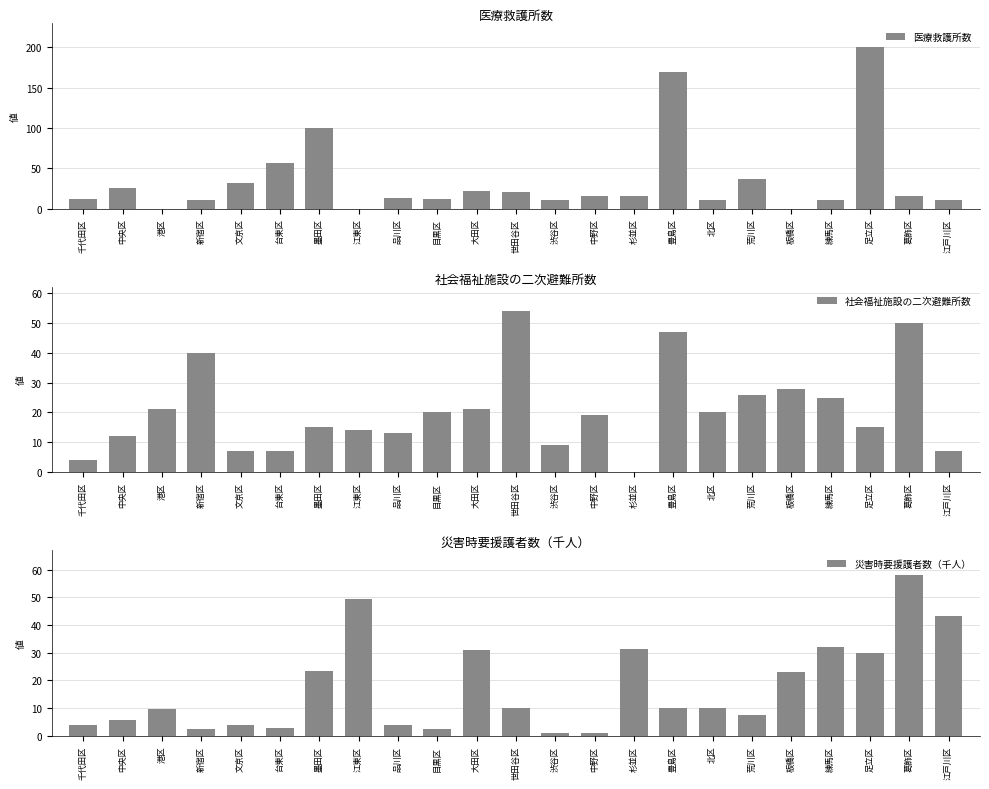

Is it true that 医療救護所数 equals 169.0 at 豊島区?

True